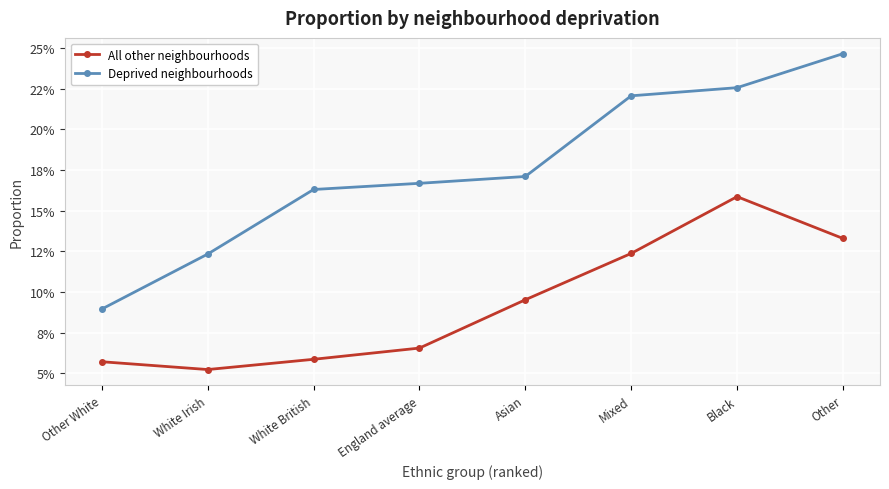

Is this an area chart (filled region under the line)?

No